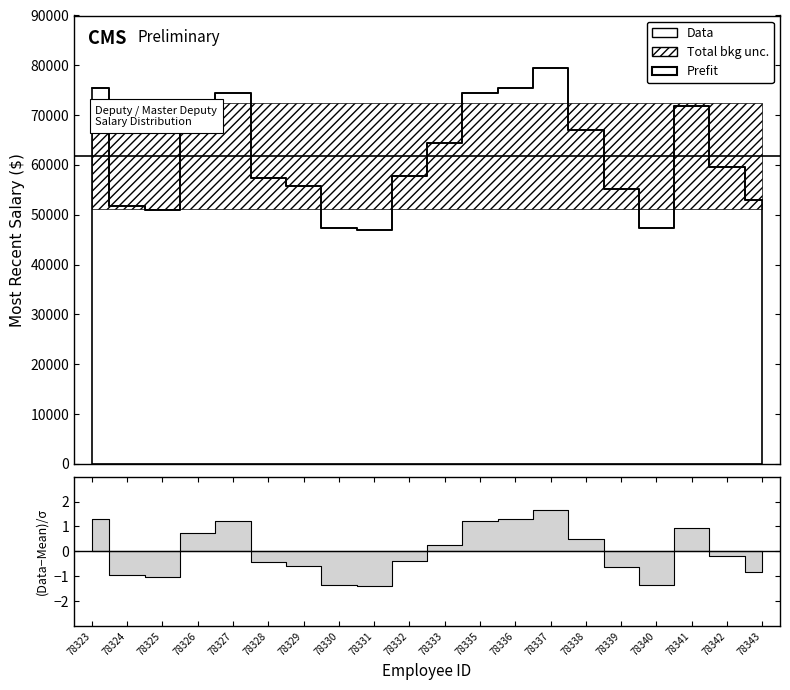

Rank the categories by value from highest to lowest.

78337, 78336, 78323, 78327, 78335, 78341, 78326, 78338, 78333, 78342, 78332, 78328, 78329, 78339, 78343, 78324, 78325, 78330, 78340, 78331